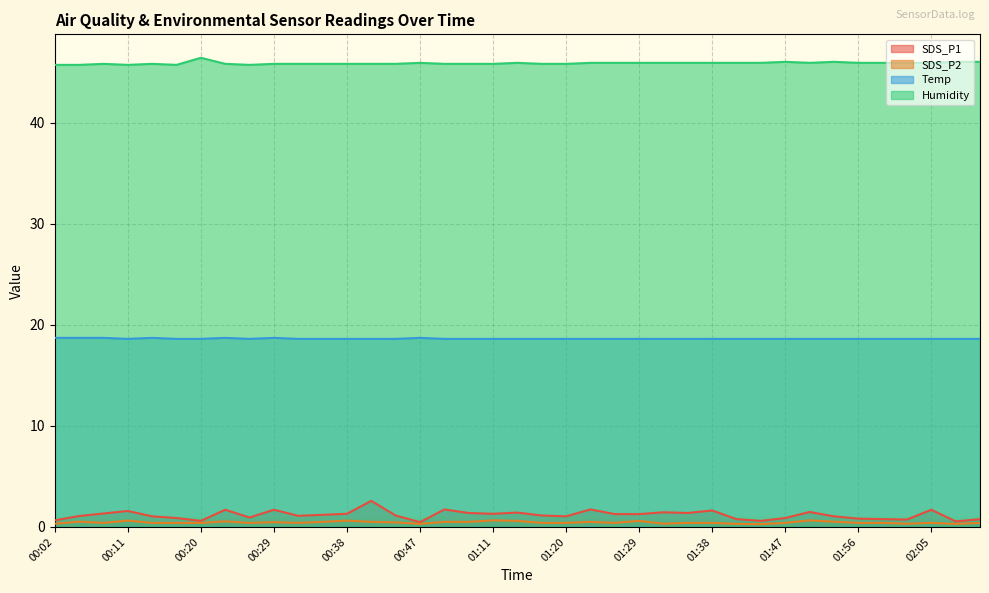

List the labels in order of Humidity value, largest first.

00:20, 01:47, 01:53, 02:08, 02:11, 00:47, 01:14, 01:23, 01:26, 01:29, 01:32, 01:35, 01:38, 01:41, 01:44, 01:50, 01:56, 01:59, 02:02, 02:05, 00:08, 00:14, 00:23, 00:29, 00:32, 00:35, 00:38, 00:41, 00:44, 00:50, 00:53, 01:11, 01:17, 01:20, 00:02, 00:05, 00:11, 00:17, 00:26